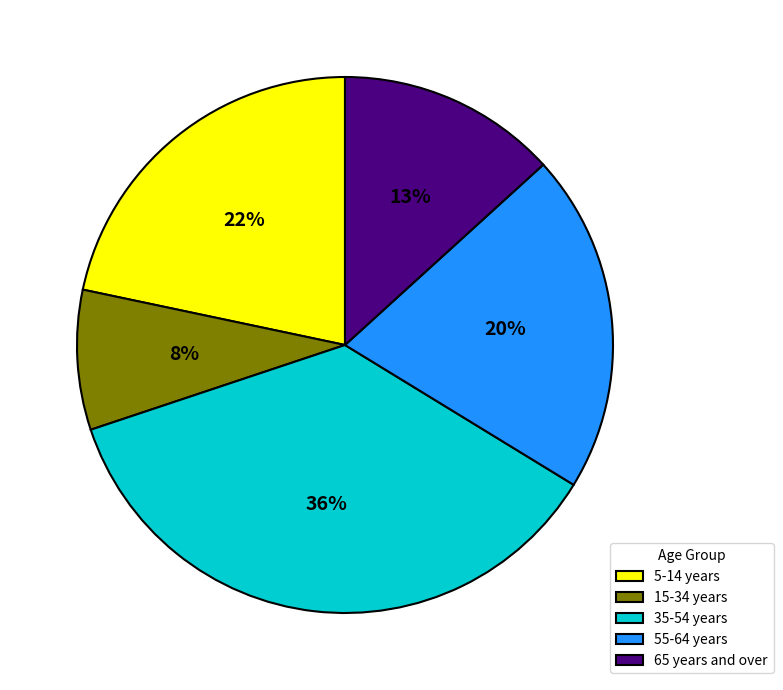

Which slice is the largest?

35-54 years